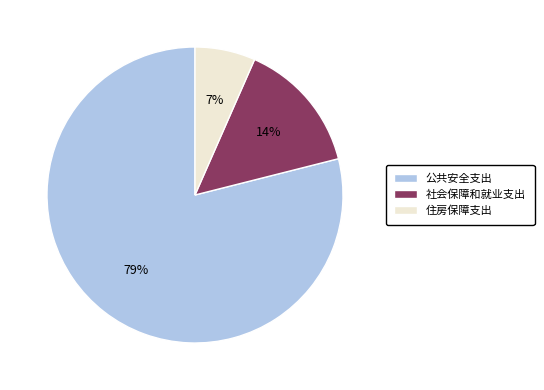

What is the majority slice?

公共安全支出